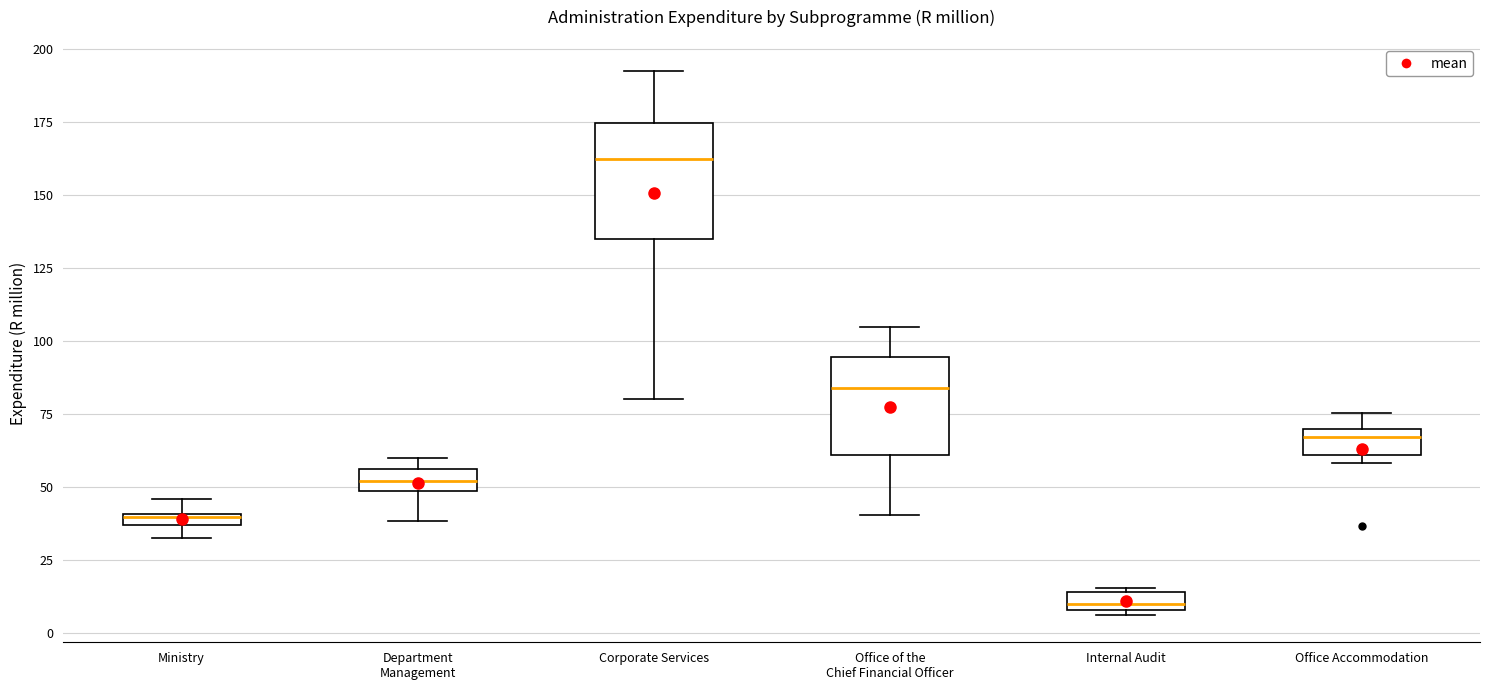

Comparing the boxes themselves (not the whiskers), which one is the tallest?

Corporate Services